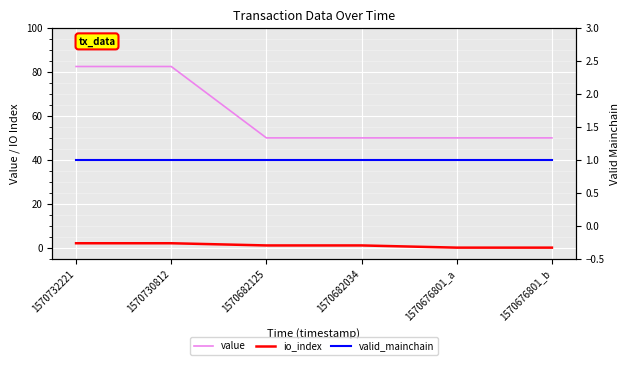

At which category is the sum across all series the highest?

1570732221